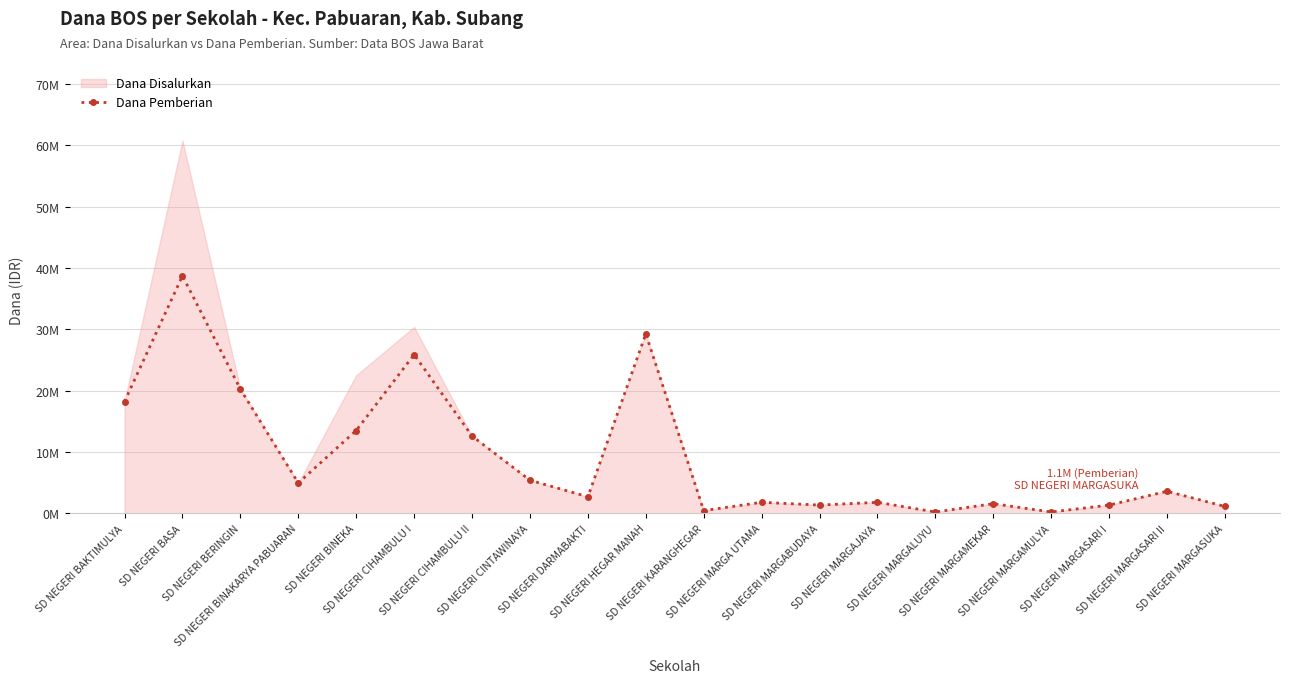

Approximately how many times larger is the value at SD NEGERI MARGAMEKAR compared to SD NEGERI MARGA UTAMA?

0.9